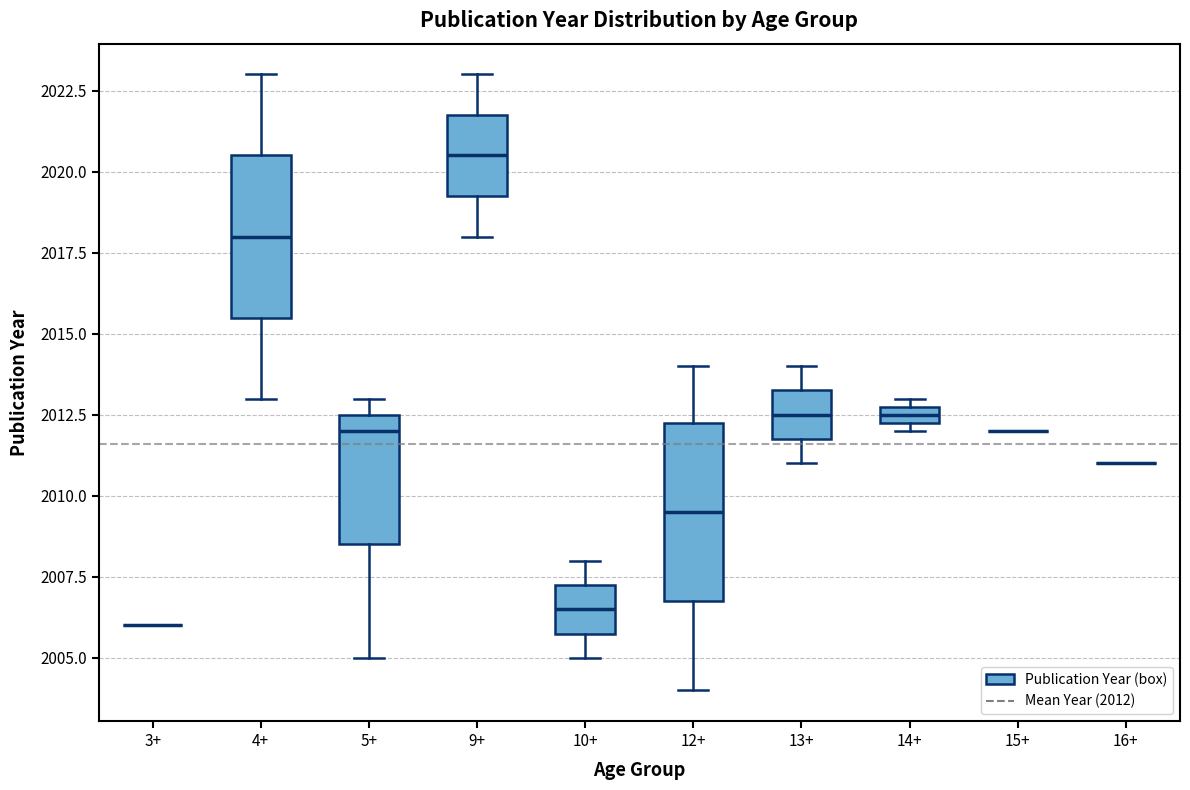

Comparing the boxes themselves (not the whiskers), which one is the tallest?

12+